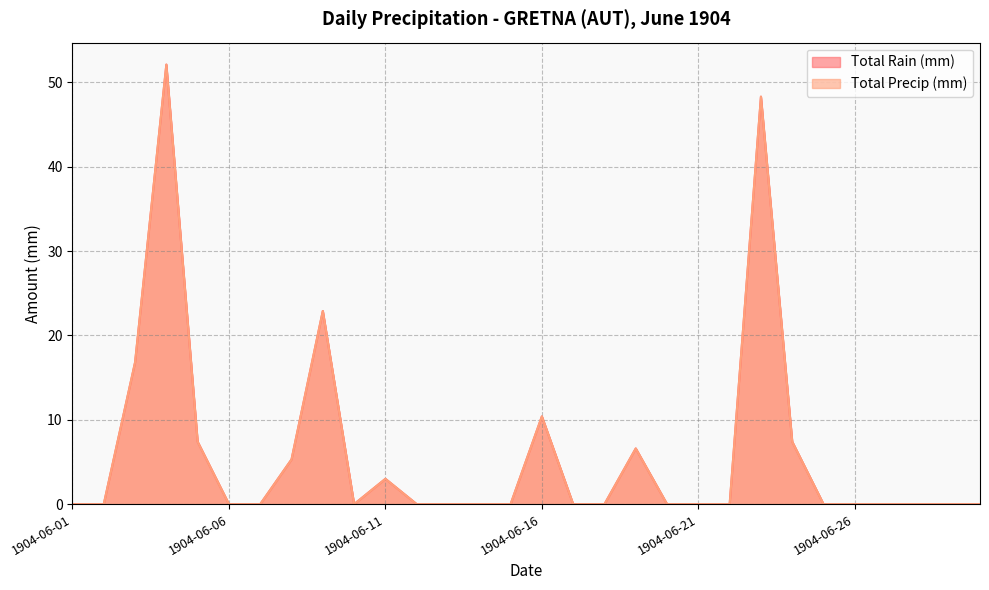

List the series in order of their peak value, highest first.

Total Rain (mm), Total Precip (mm)